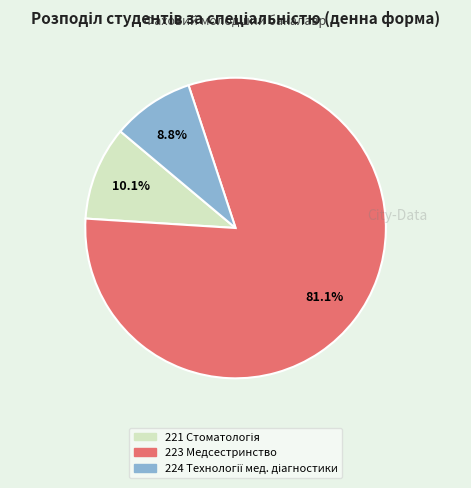

How many segments does this pie chart have?

3